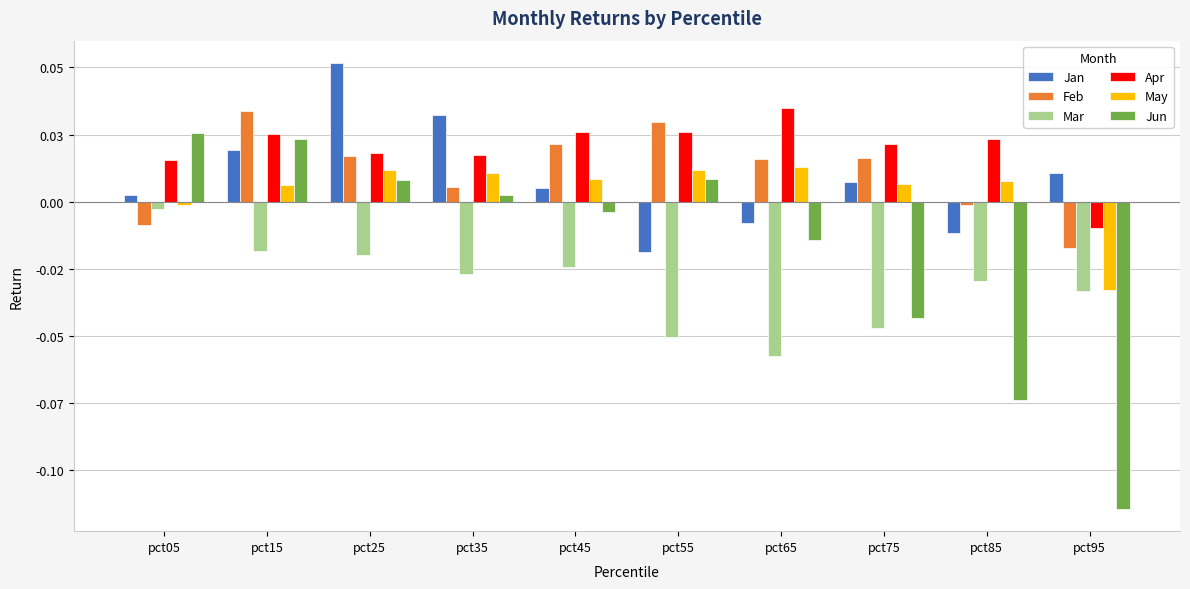

What is the total value across all series at pct15?

0.1